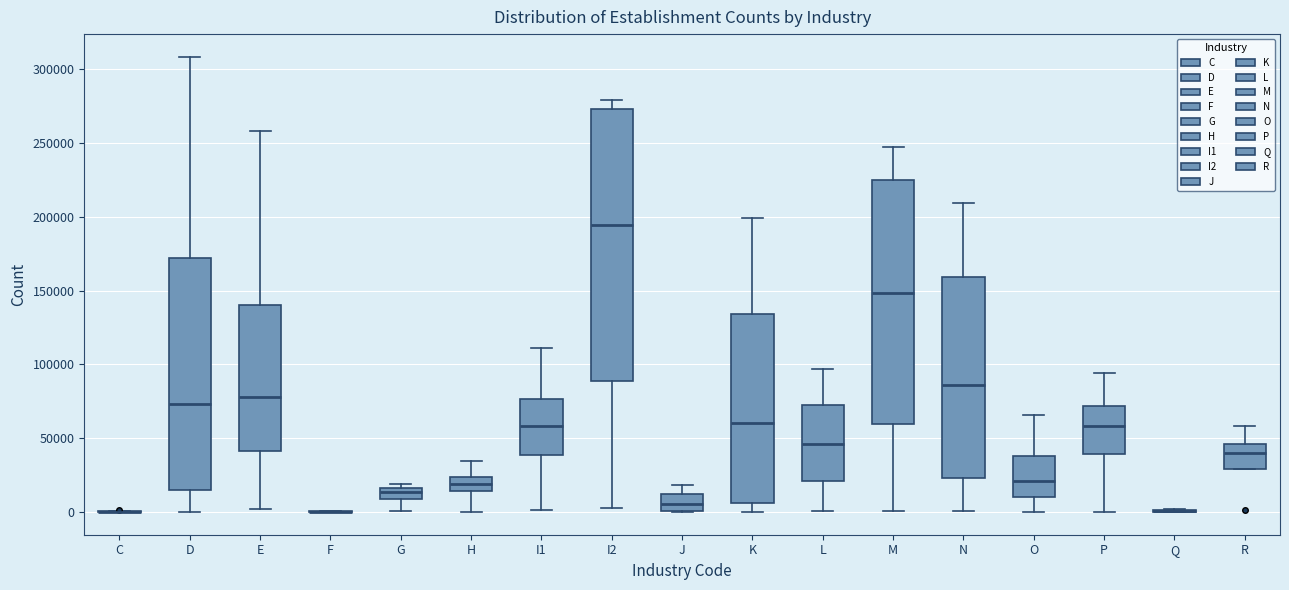

Reading left to right, transcribe this box plot: for each box, give where its median line is, the range the box spans, and where its two whiskers end, as read against the y-axis. The values are not printed on the chart, so give them approximately, as read against the axis.

C: box collapsed to a line at 0, whiskers 0 to 0
D: median 75000, box 15000 to 170000, whiskers 0 to 310000
E: median 80000, box 40000 to 140000, whiskers 0 to 260000
F: box collapsed to a line at 0, whiskers 0 to 0
G: median 15000 (inside the box), box 10000 to 15000, whiskers 0 to 20000
H: median 20000, box 15000 to 25000, whiskers 0 to 35000
I1: median 60000, box 40000 to 75000, whiskers 0 to 110000
I2: median 195000, box 90000 to 275000, whiskers 5000 to 280000
J: median 5000, box 0 to 10000, whiskers 0 to 20000
K: median 60000, box 5000 to 135000, whiskers 0 to 200000
L: median 45000, box 20000 to 70000, whiskers 0 to 95000
M: median 150000, box 60000 to 225000, whiskers 0 to 245000
N: median 85000, box 25000 to 160000, whiskers 0 to 210000
O: median 20000, box 10000 to 40000, whiskers 0 to 65000
P: median 60000, box 40000 to 70000, whiskers 0 to 95000
Q: box collapsed to a line at 0, whiskers 0 to 0
R: median 40000, box 30000 to 45000, whiskers 30000 to 60000